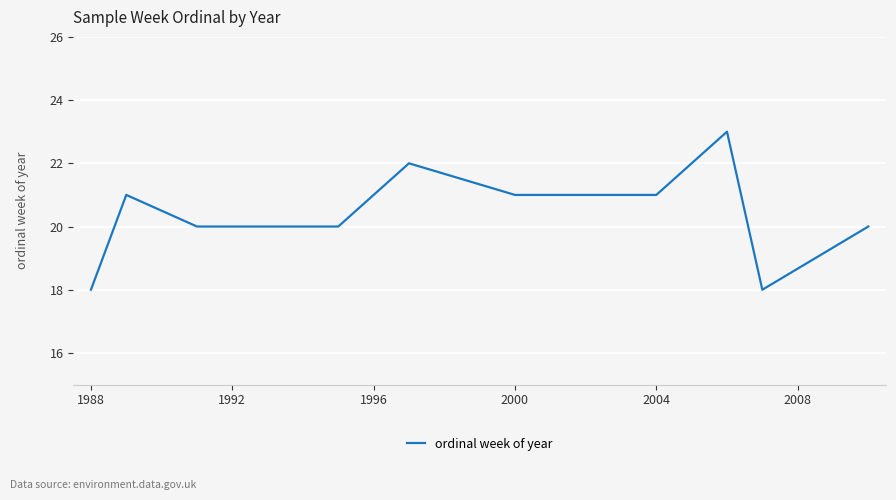

What is the minimum value shown in the chart?

18